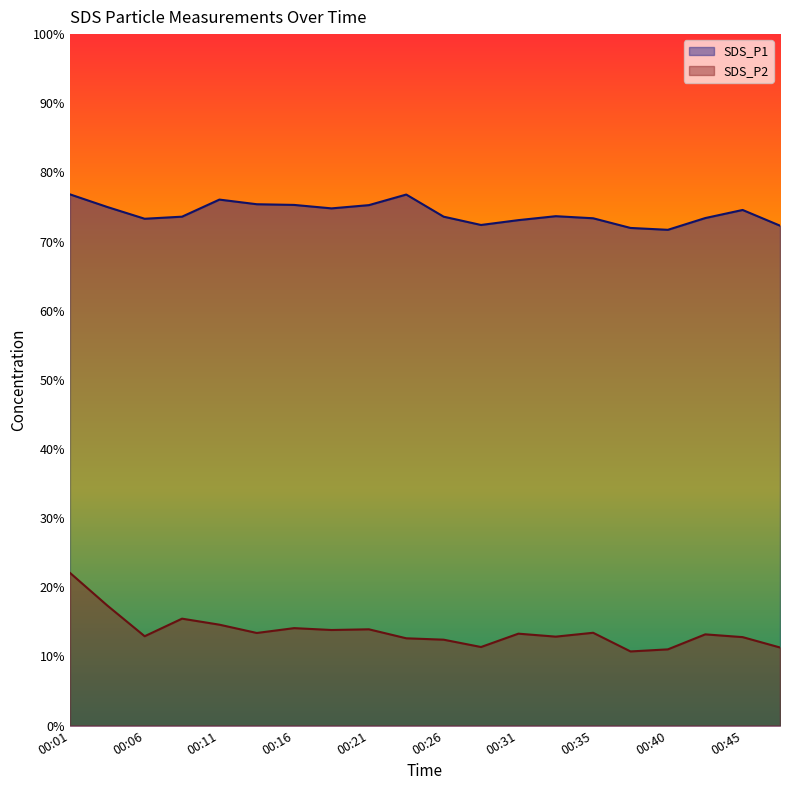

Which series has the largest total across all categories?

SDS_P1